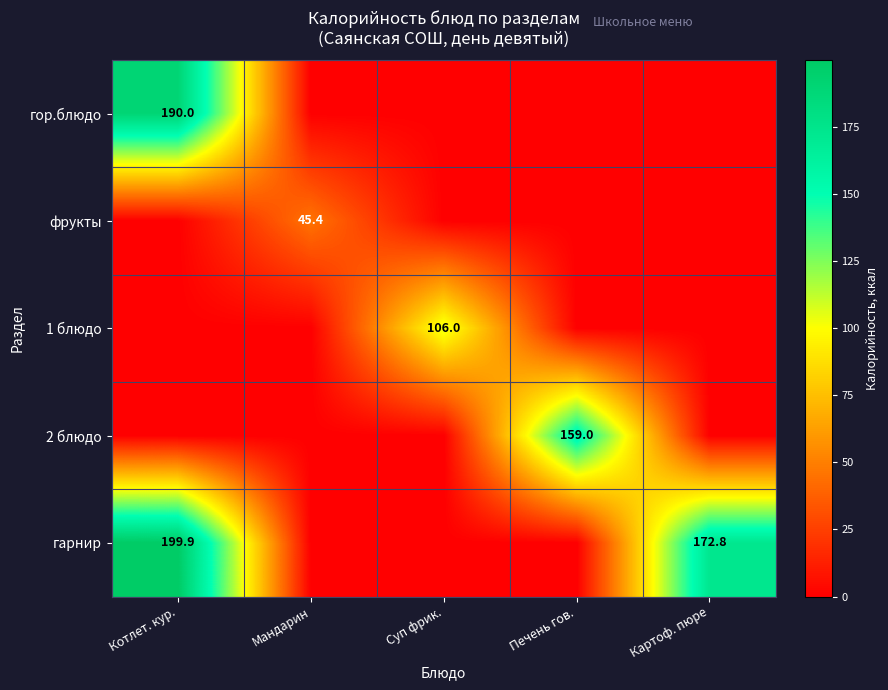

The гор.блюдо series shows 69.5 at Котлет. кур.. True or false?

False